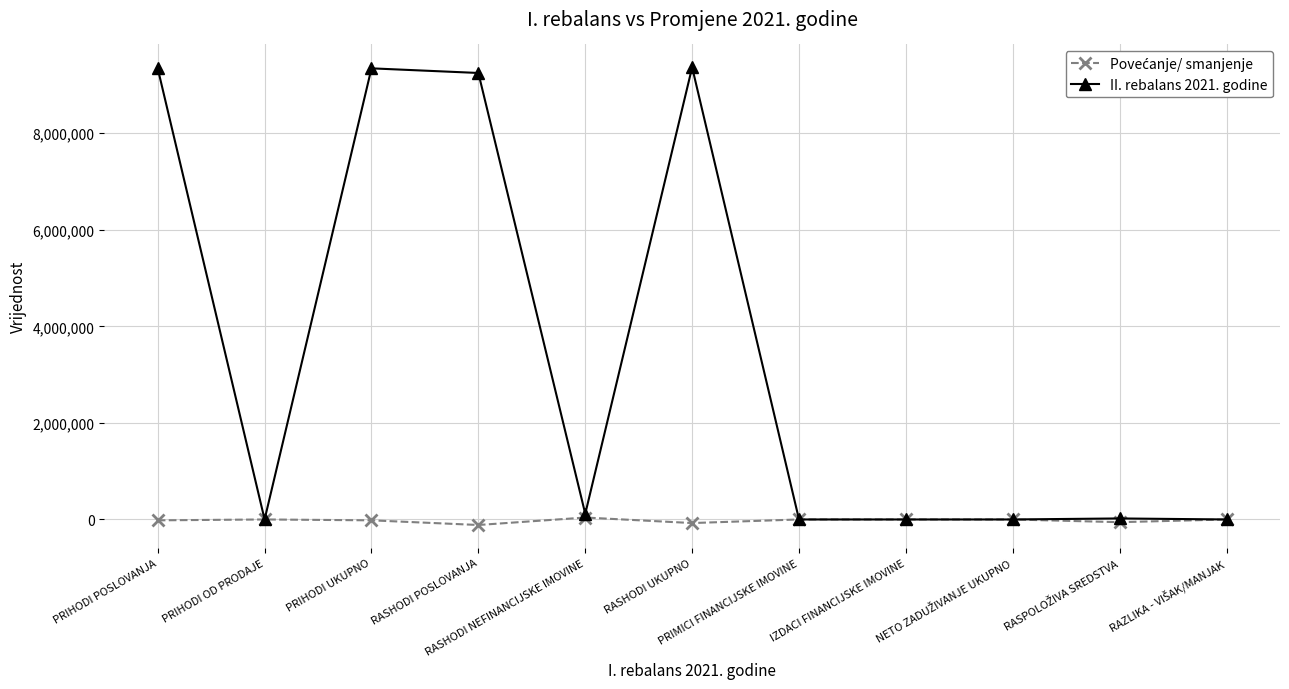

Which series has the widest spread of values?

II. rebalans 2021. godine